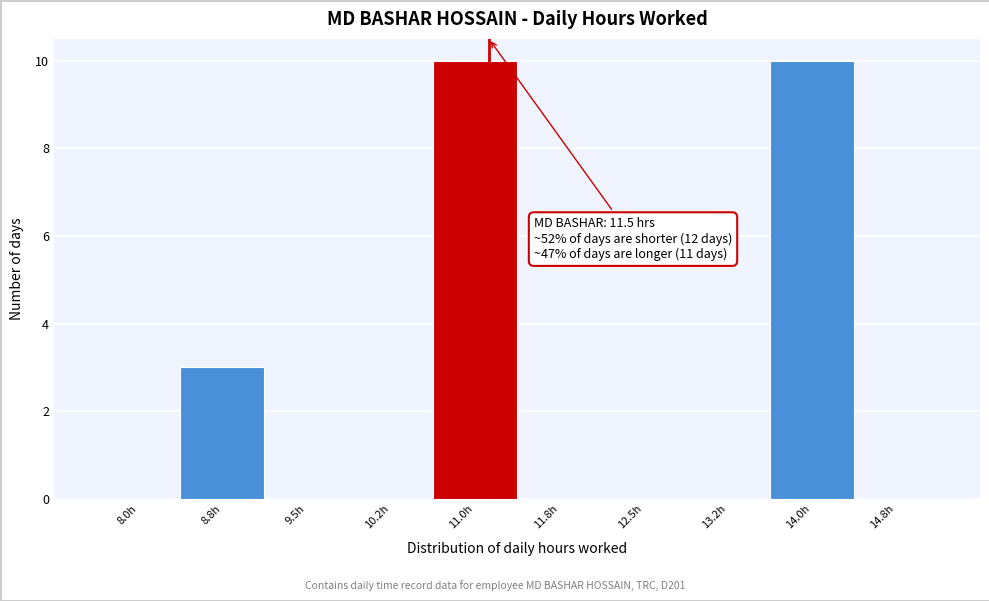

Is it true that the value at 8.0h is 0?

True